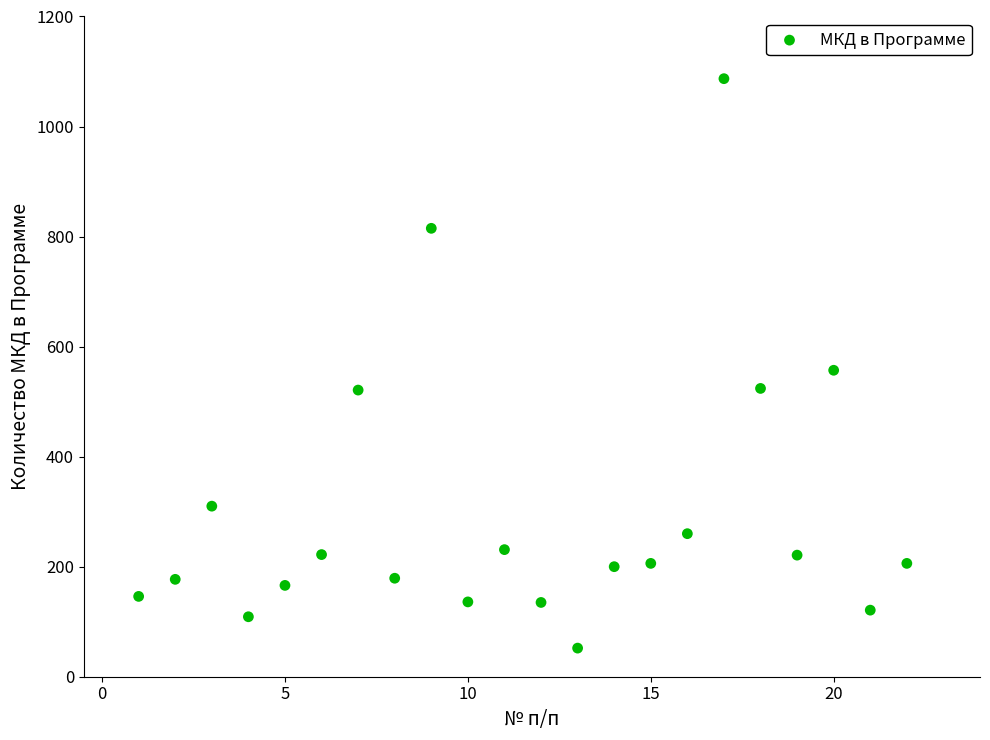

What is the range of X values (max minus min)?

21